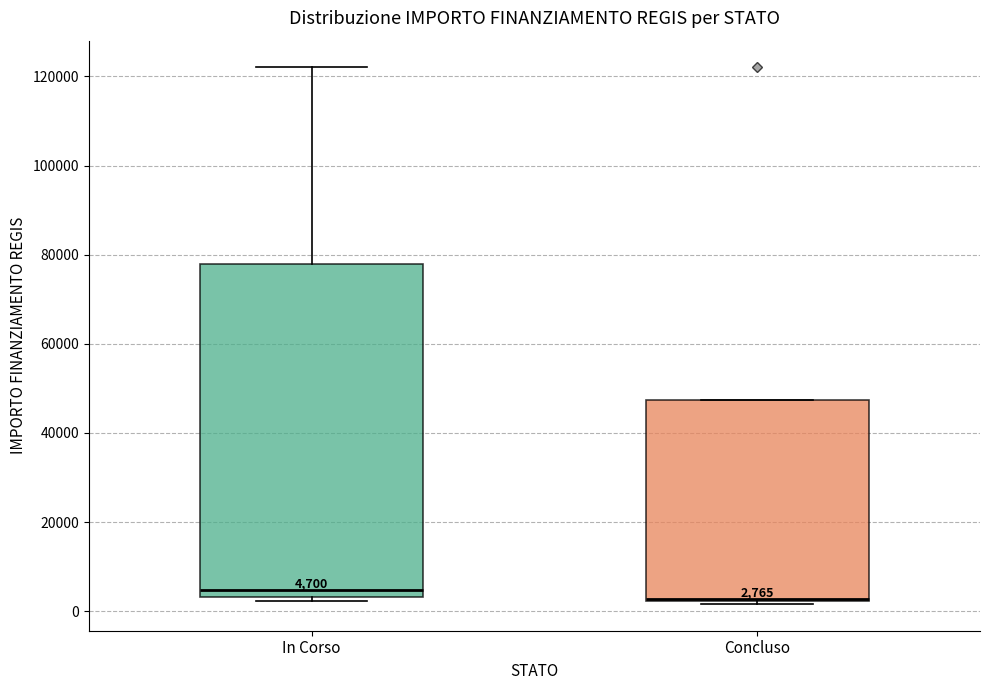

Which box is the tallest, from its lower edge to its upper edge?

In Corso